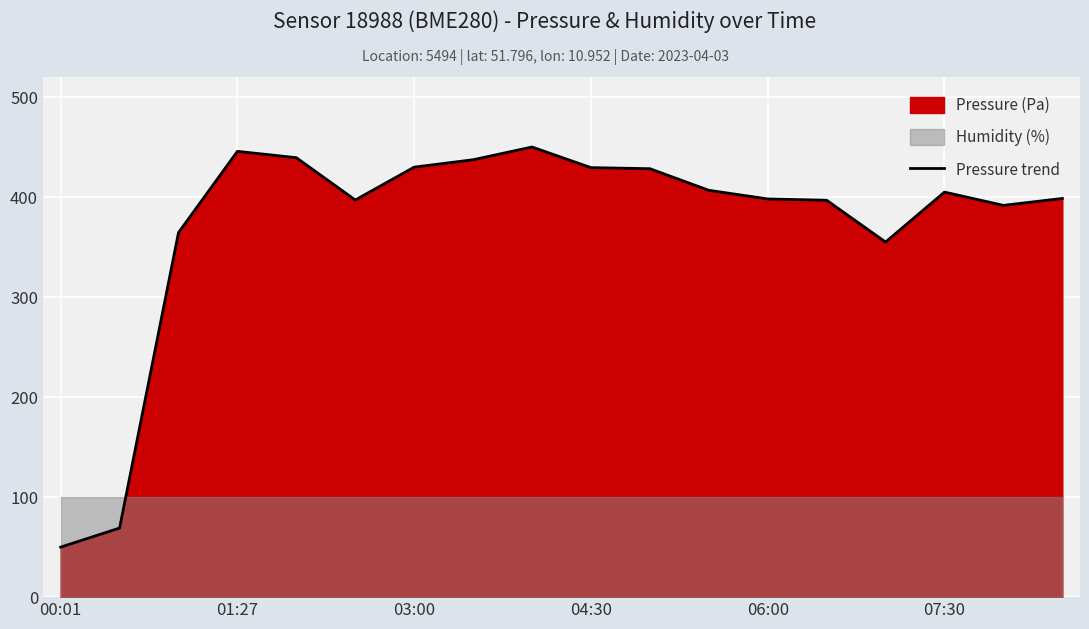

Where is the data nearest to the value 250?

14